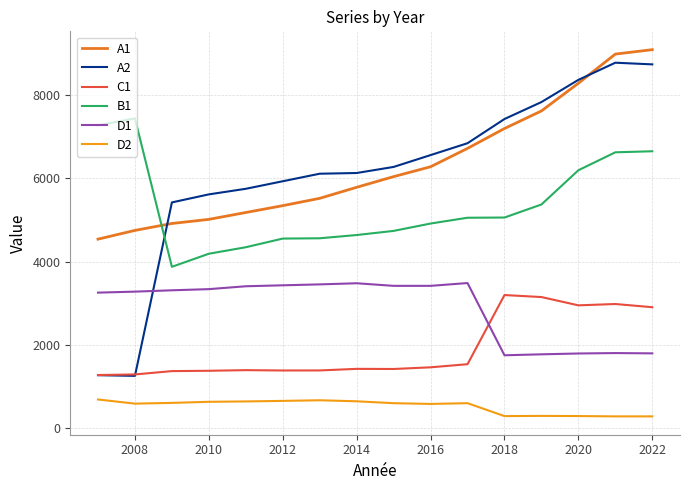

What is the smallest value displayed?

284